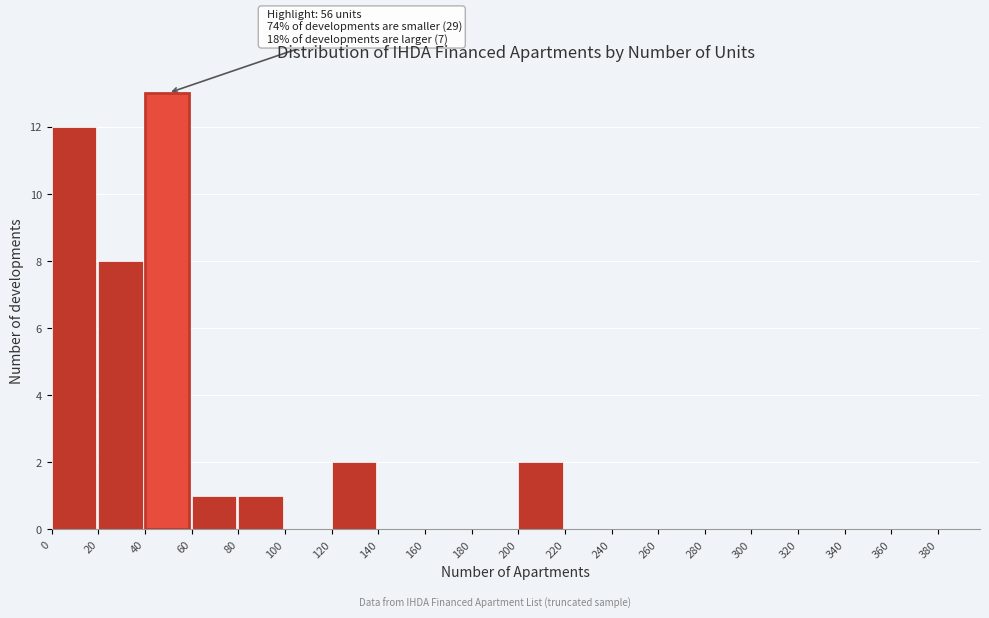

Which range on the x-axis has the tallest bar?

40 to 60